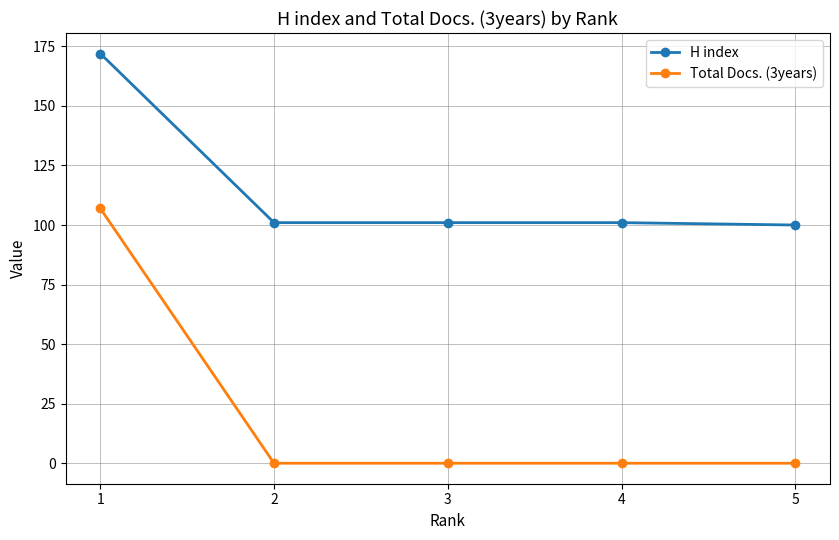

True or false: H index and Total Docs. (3years) intersect in this chart.

False